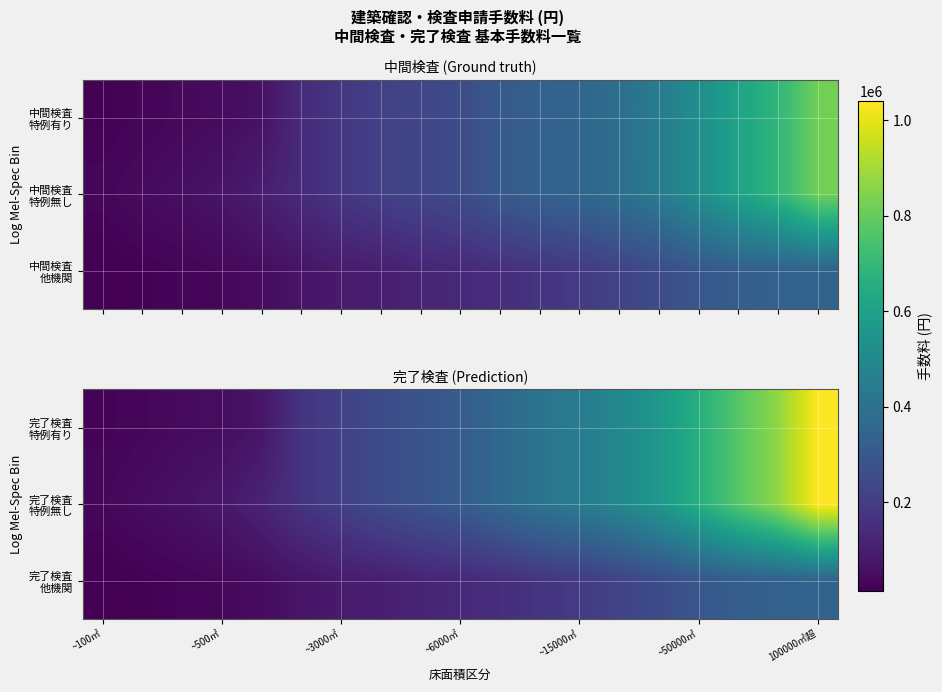

How many series are shown in this chart?

3